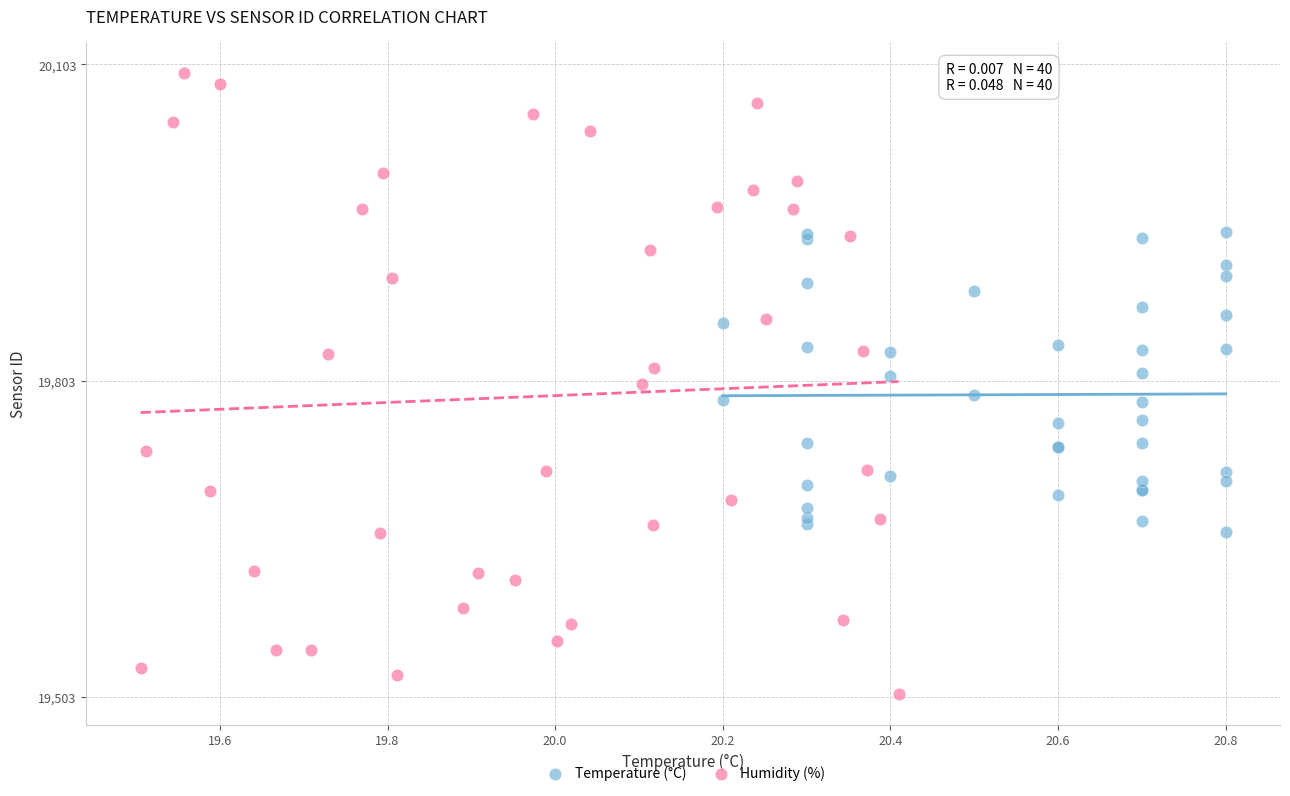

Which series has the largest Y range (max minus min)?

Humidity (%)